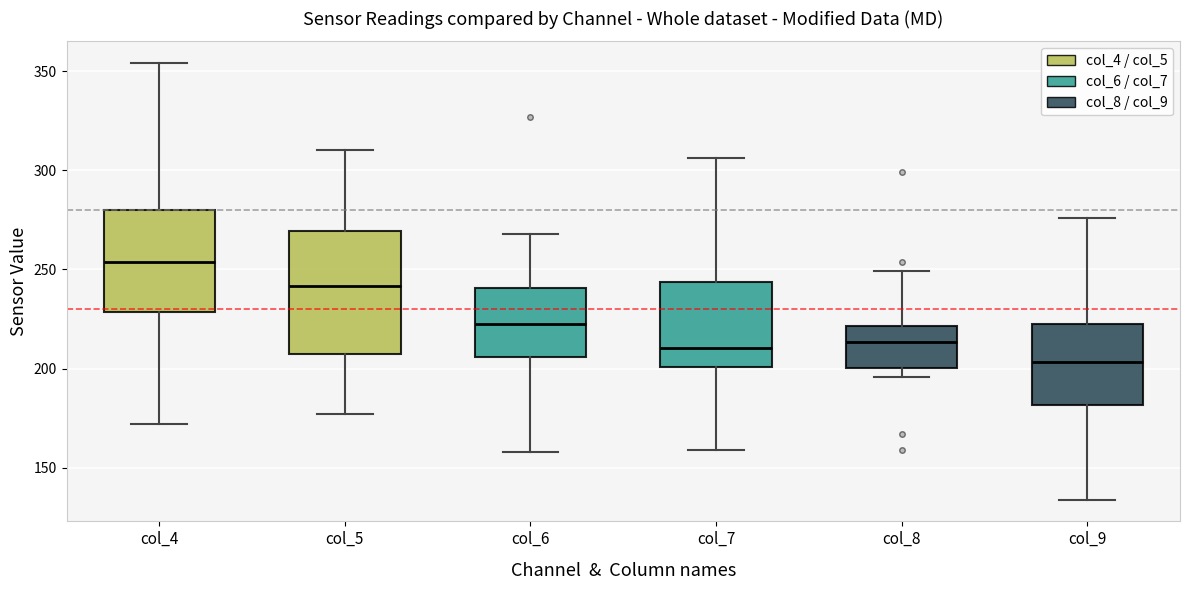

Which box has the lowest median line?

col_9